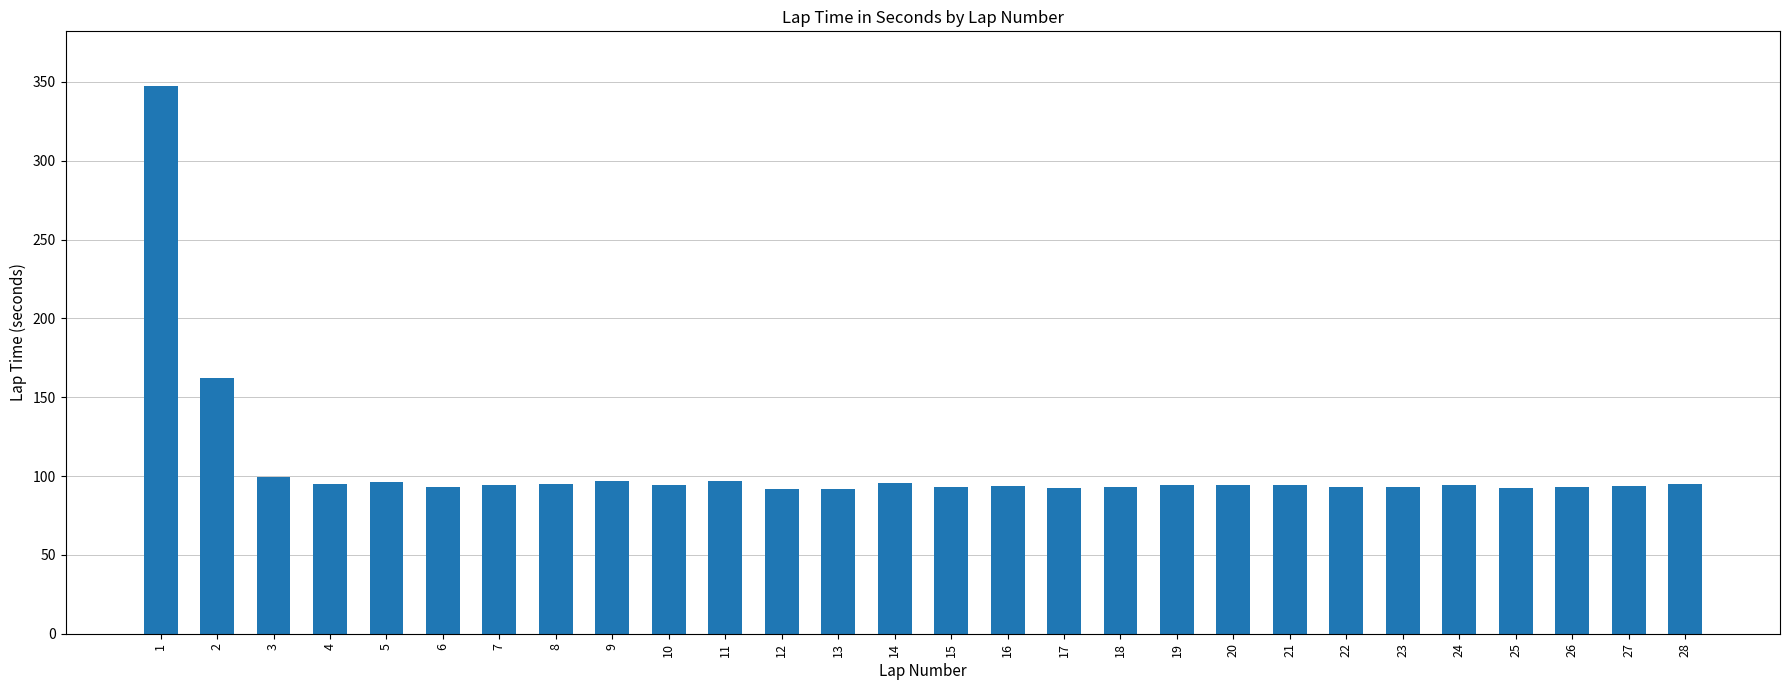

What is the value of the 27th bar from the left?

93.7